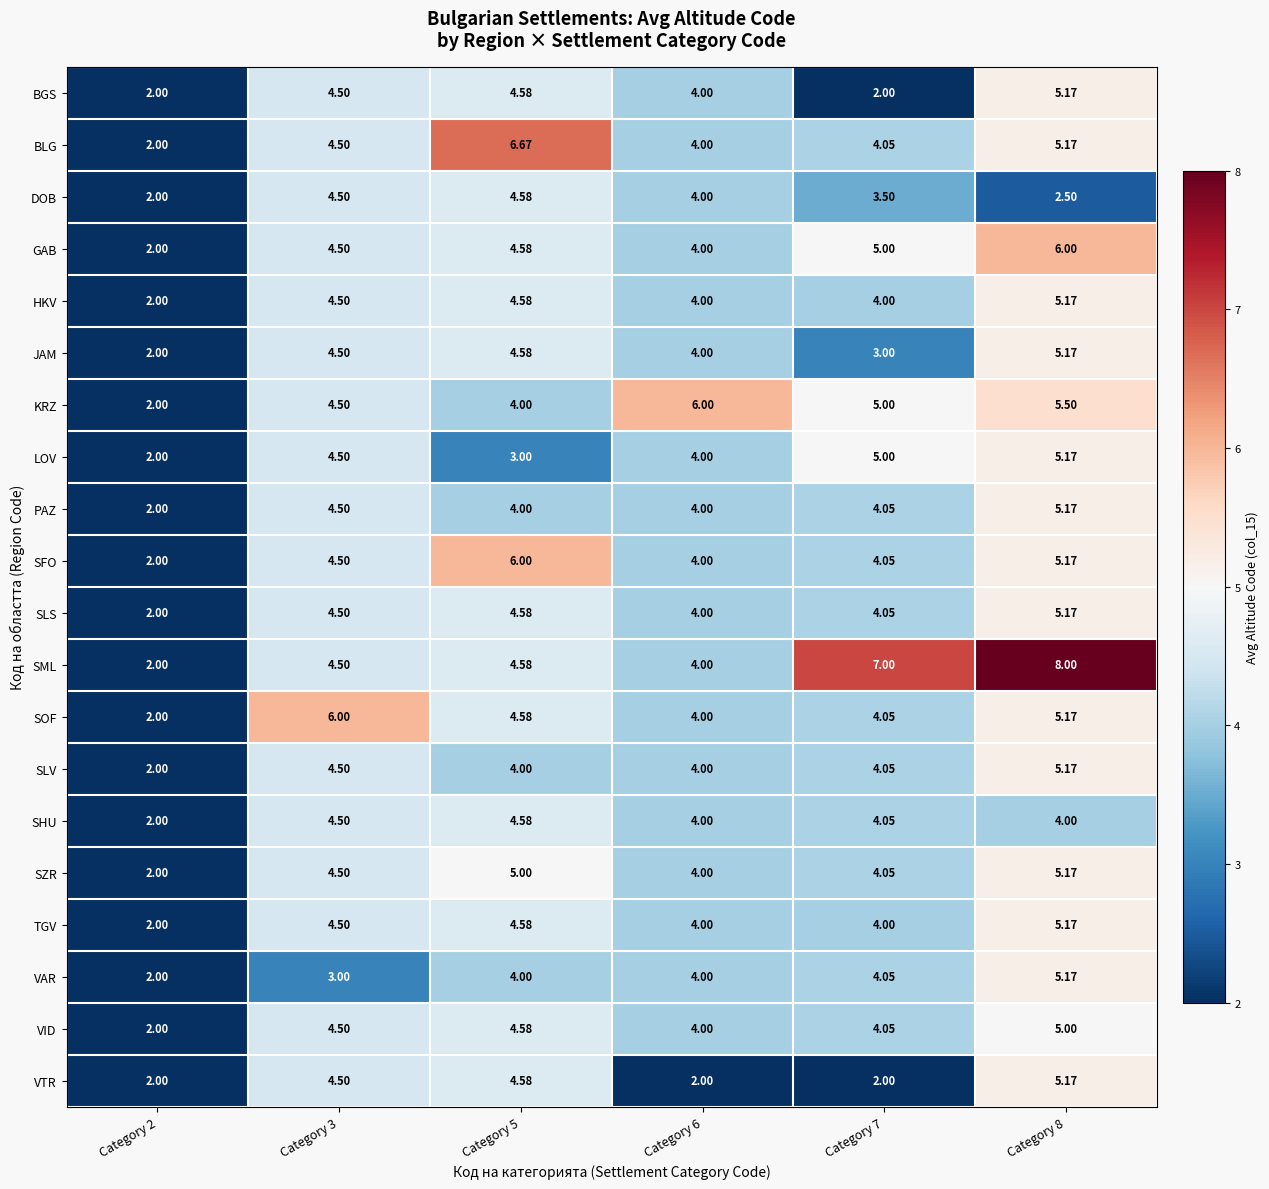

Which series has the largest total across all categories?

SML